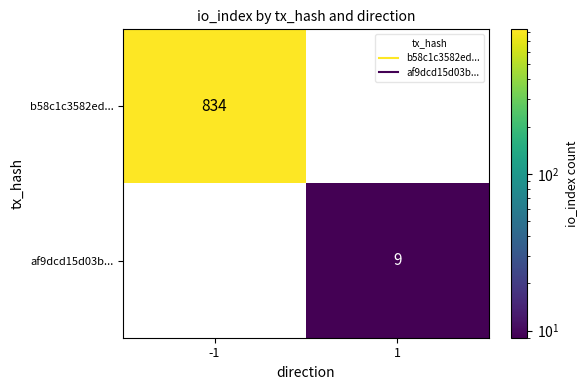

Between -1 and 1, which series saw the biggest shift?

b58c1c3582ed...